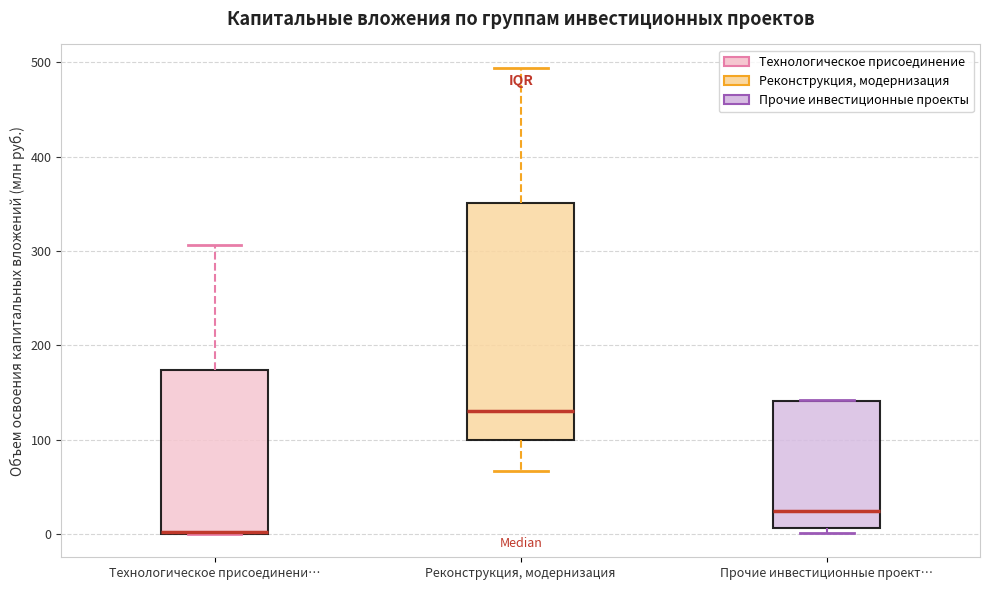

Where does the median line of the box for Прочие инвестиционные проект… sit on the y-axis? The values are not printed on the chart, so give them approximately, as read against the axis.

20